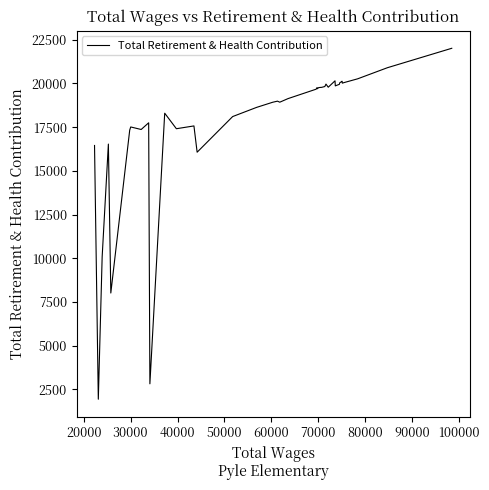

What is the greatest value displayed?

22015